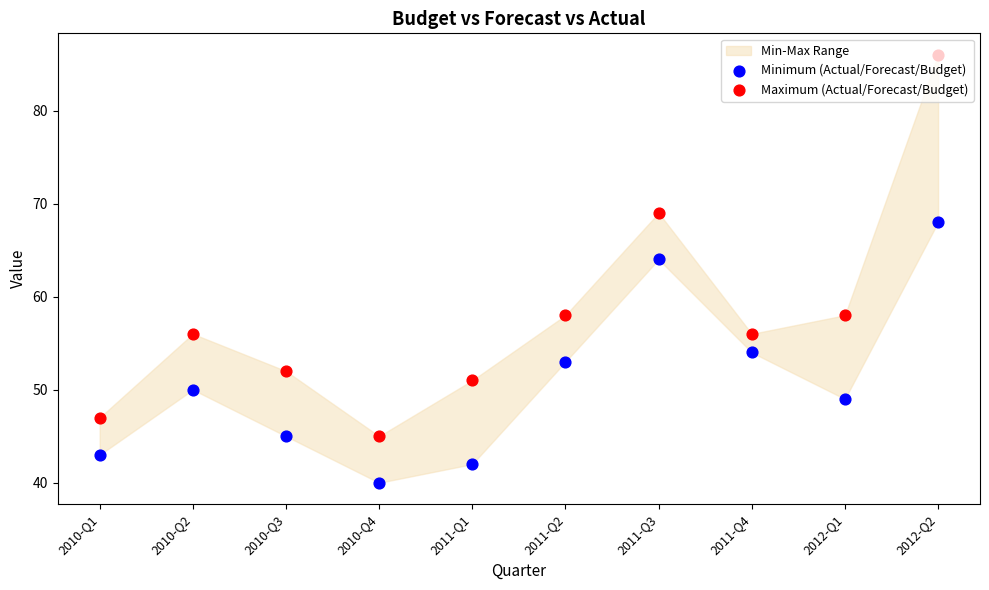

Is the value of Minimum (Actual/Forecast/Budget) at 2010-Q1 greater than the value of Maximum (Actual/Forecast/Budget) at 2011-Q1?

No